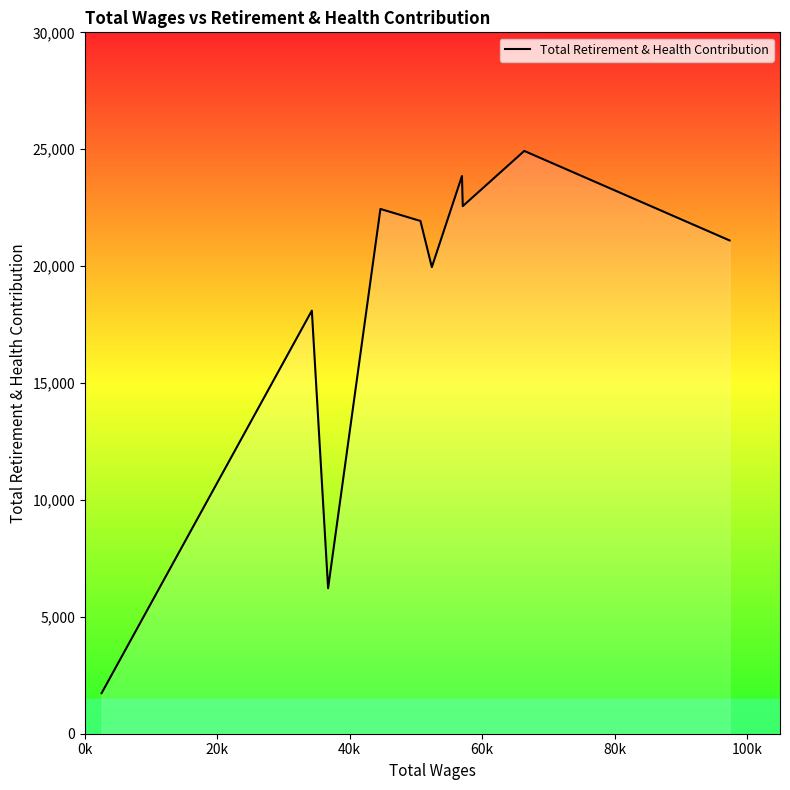

What is the difference between the second highest and minimum values?

22118